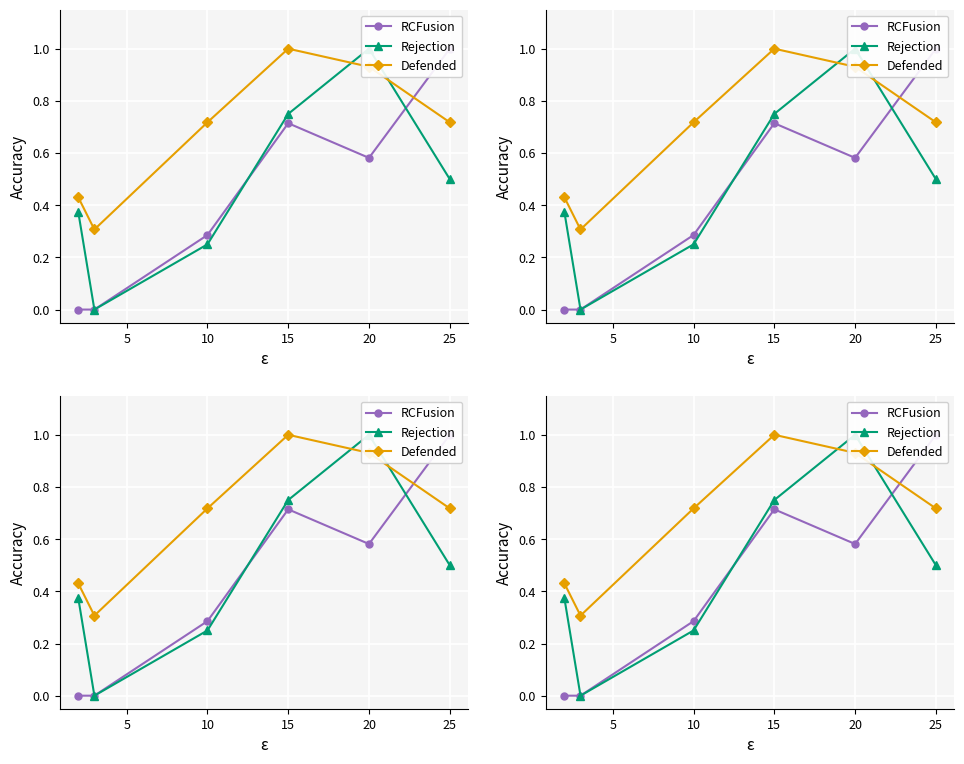

How many interior local peaks does the Rejection series have?

1